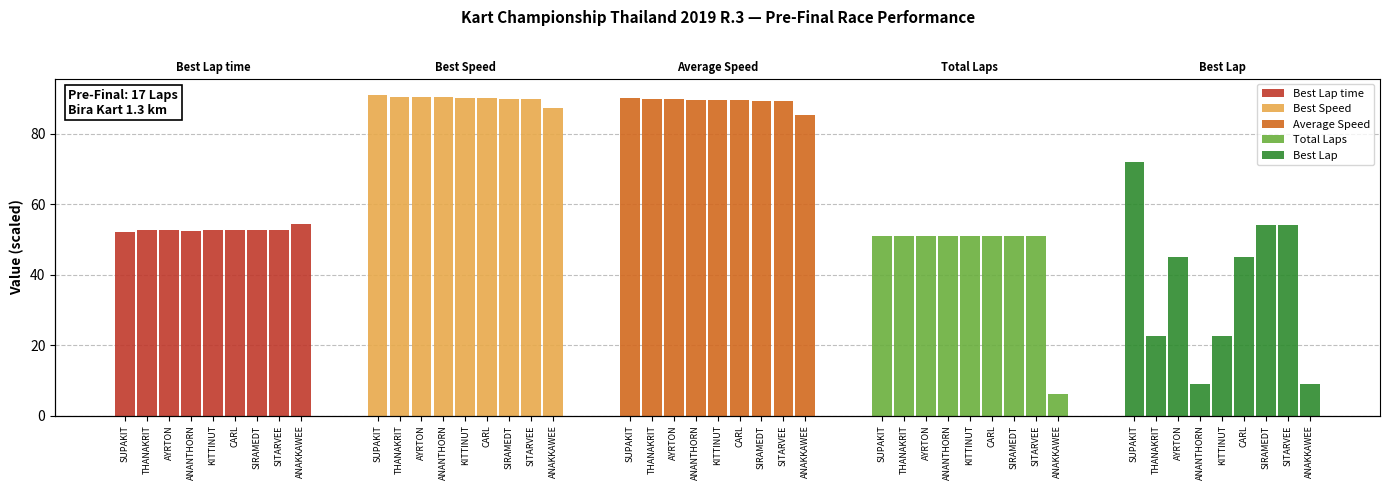

Which category has the highest value in the Best Lap time series?

ANAKKAWEE